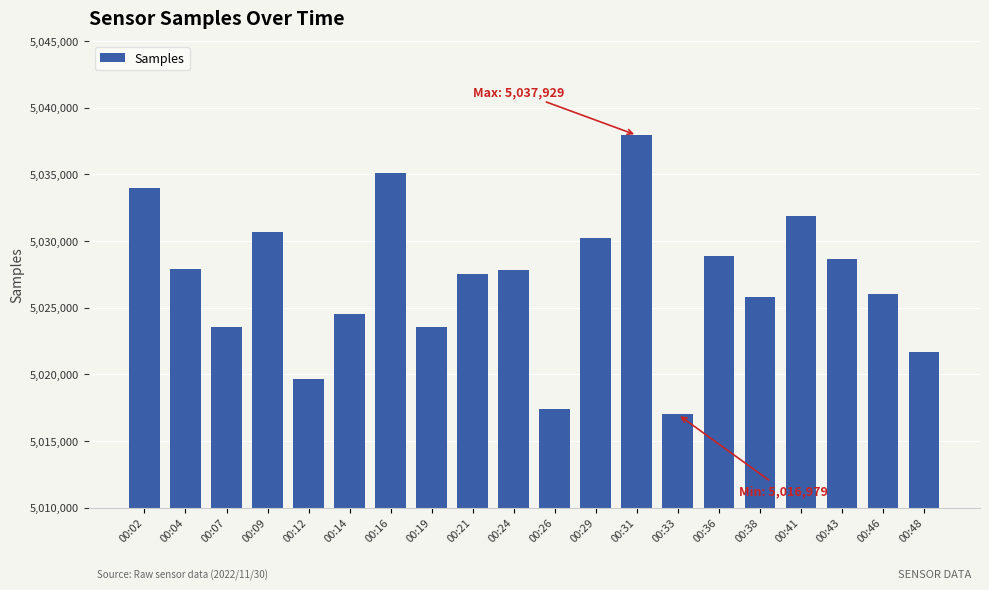

What is the difference between the second highest and second lowest values?

17699